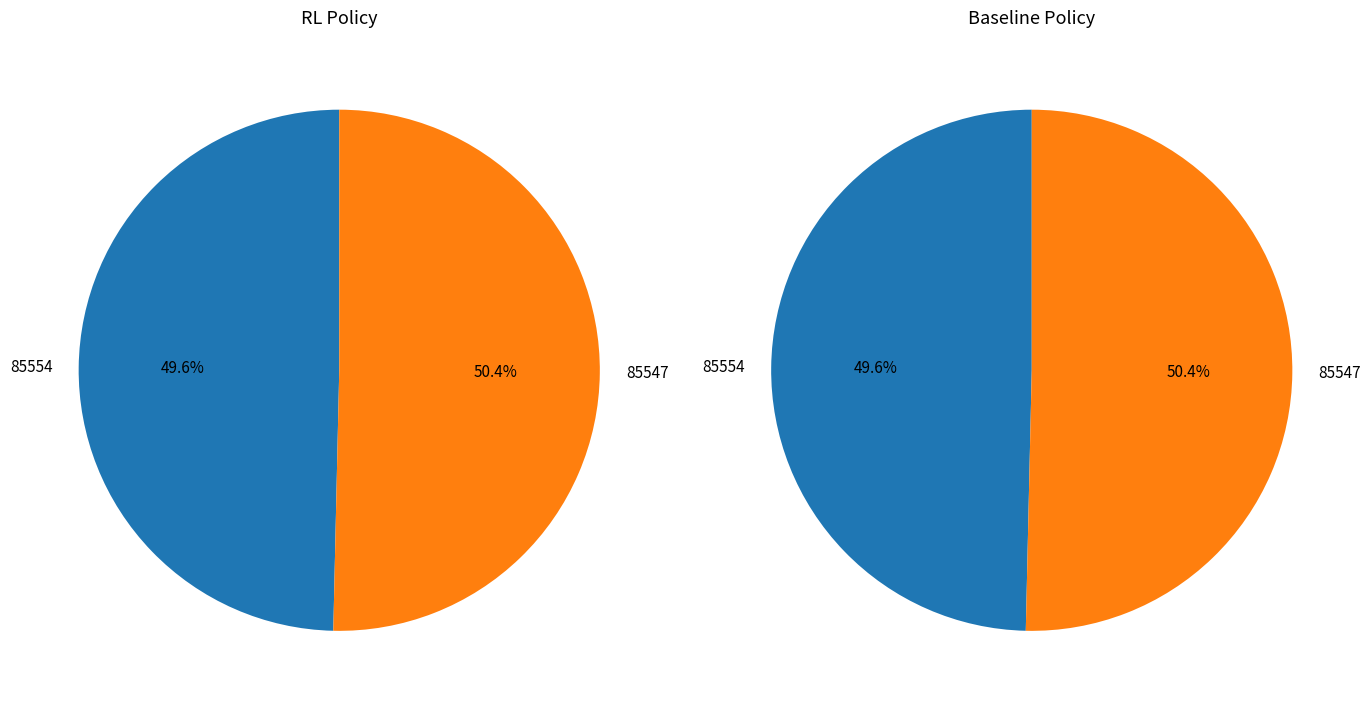

Is there a majority slice in this chart?

Yes